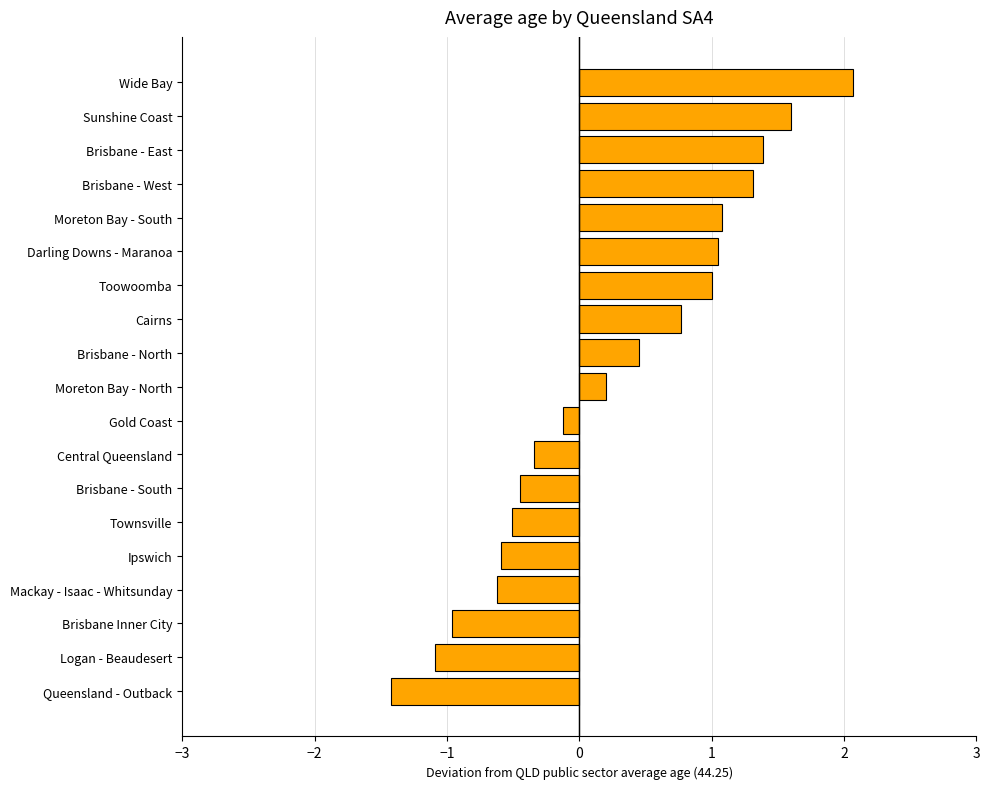

What is the difference between the maximum and minimum values?

3.5